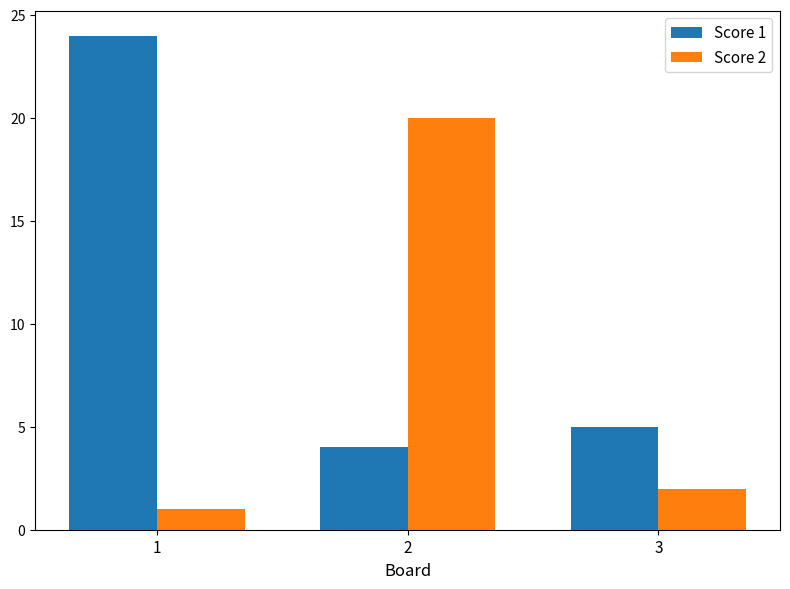

Rank the series by their maximum value, from lowest to highest.

Score 2, Score 1